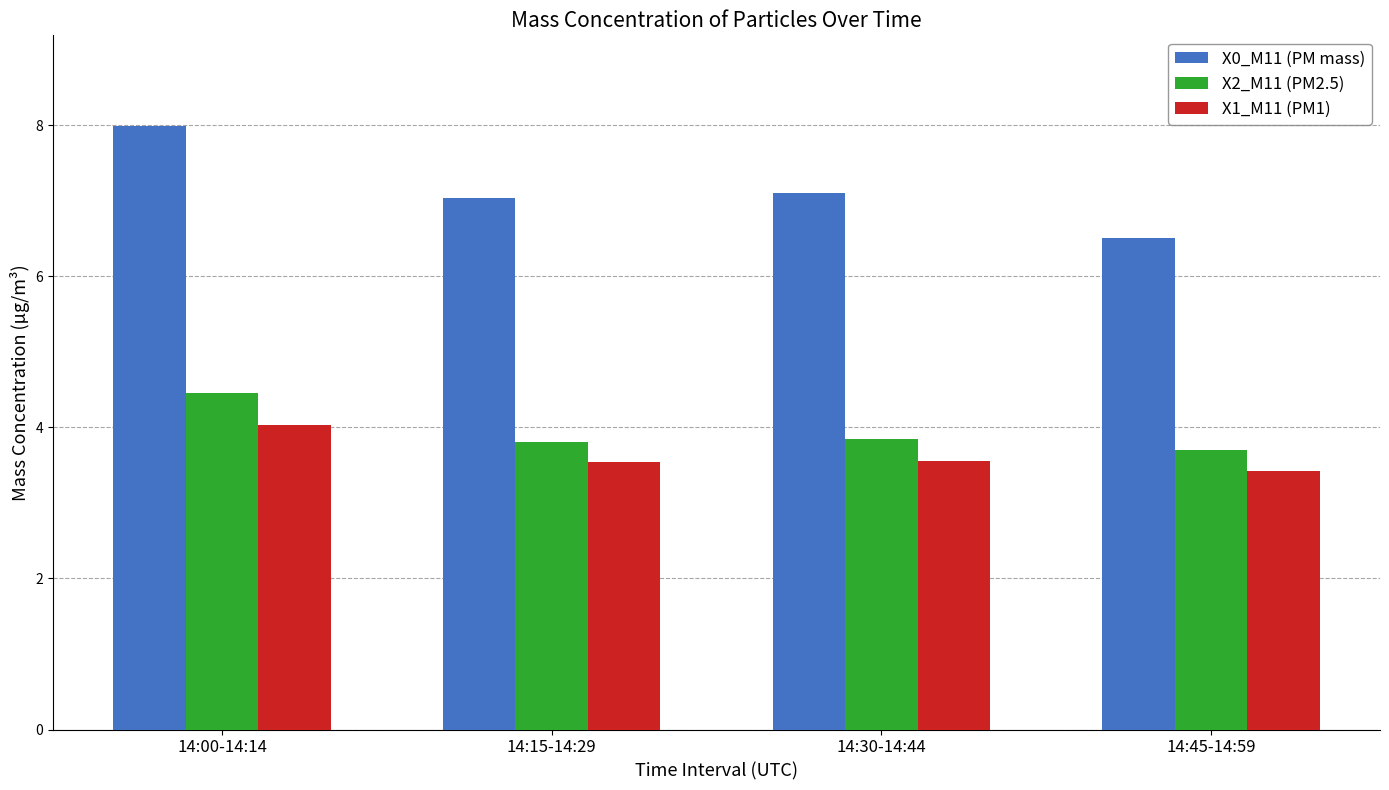

At 14:45-14:59, list the series in order from largest to smallest.

X0_M11 (PM mass), X2_M11 (PM2.5), X1_M11 (PM1)